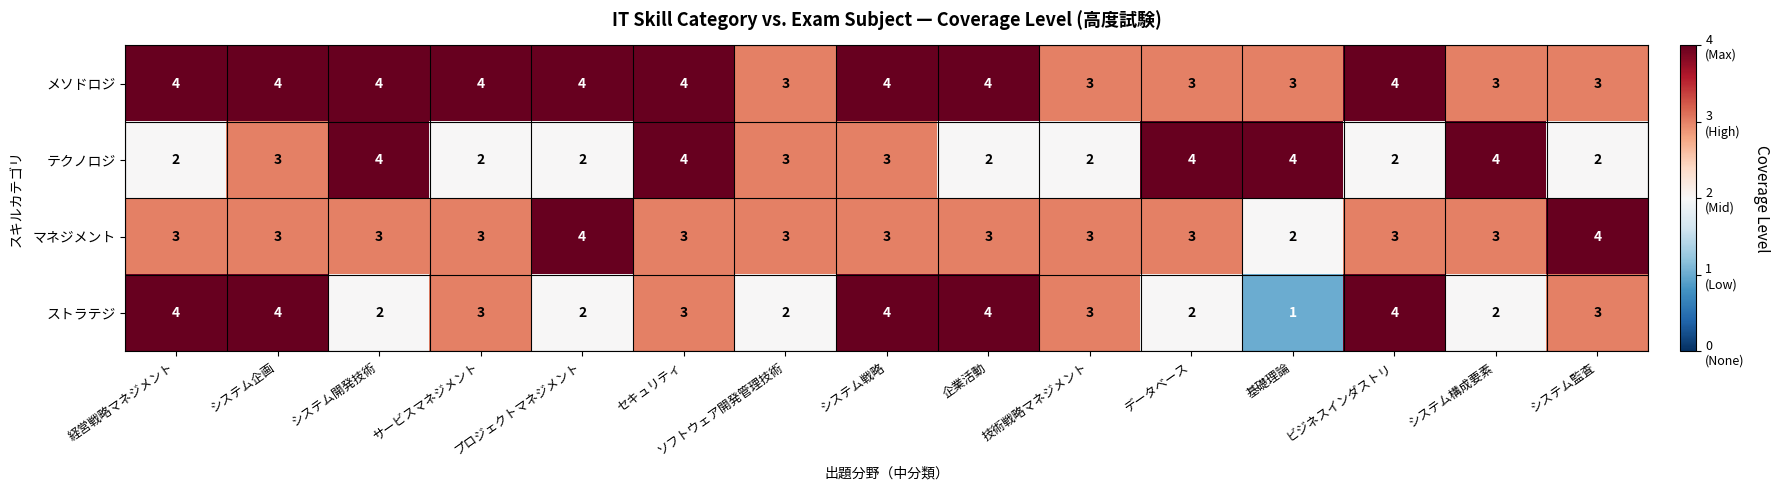

What is the sum of the ストラテジ values at システム開発技術 and システム監査?

5